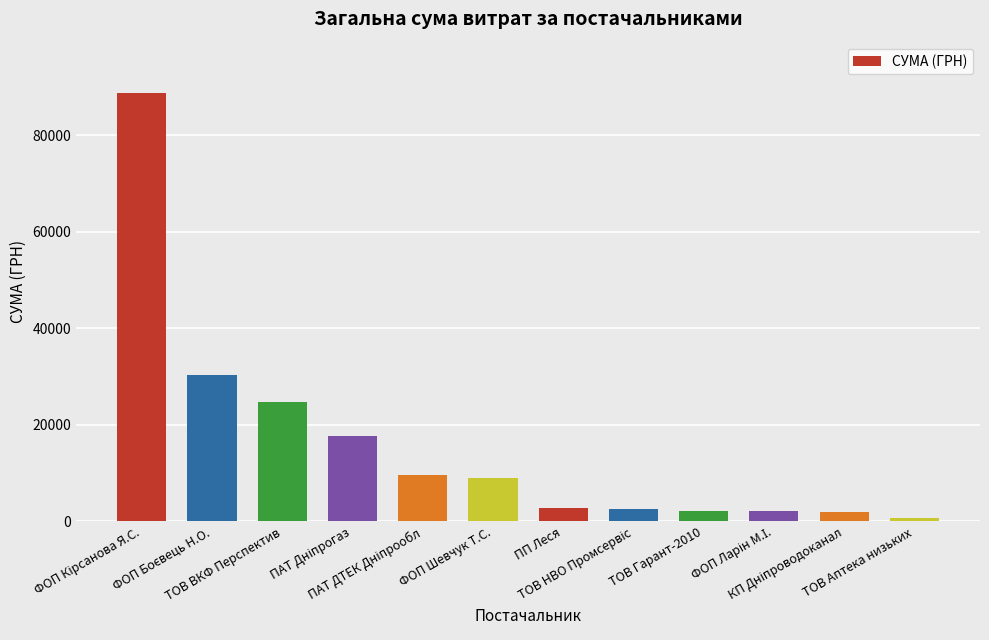

What is the sum of the values at ФОП Шевчук Т.С. and ТОВ Гарант-2010?

11135.6